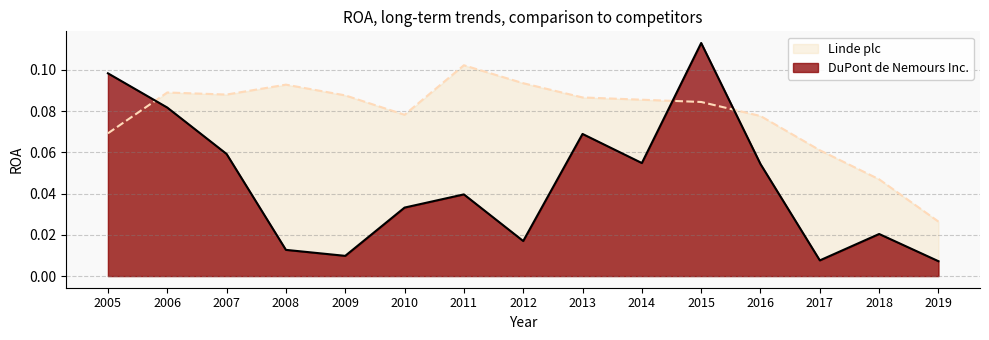

True or false: DuPont de Nemours Inc. has more than 0 interior local peaks.

True